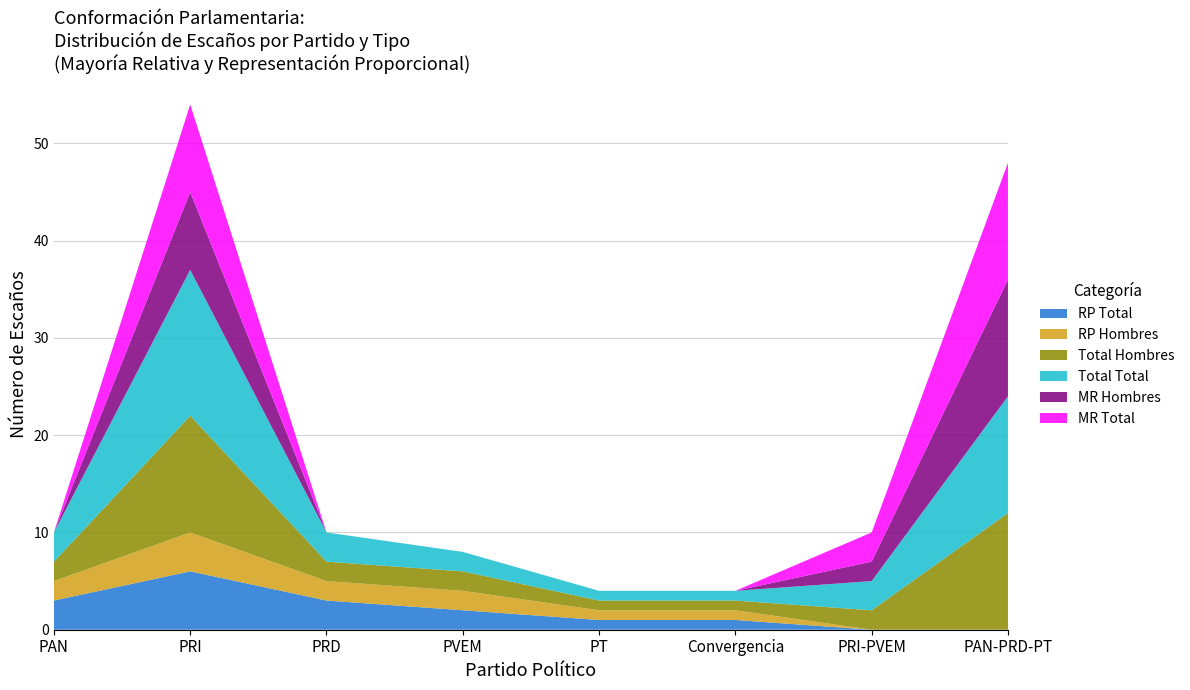

Reading left to right, transcribe all the data shown in this chart.

RP Total: 3	6	3	2	1	1	0	0
RP Hombres: 2	4	2	2	1	1	0	0
Total Hombres: 2	12	2	2	1	1	2	12
Total Total: 3	15	3	2	1	1	3	12
MR Hombres: 0	8	0	0	0	0	2	12
MR Total: 0	9	0	0	0	0	3	12